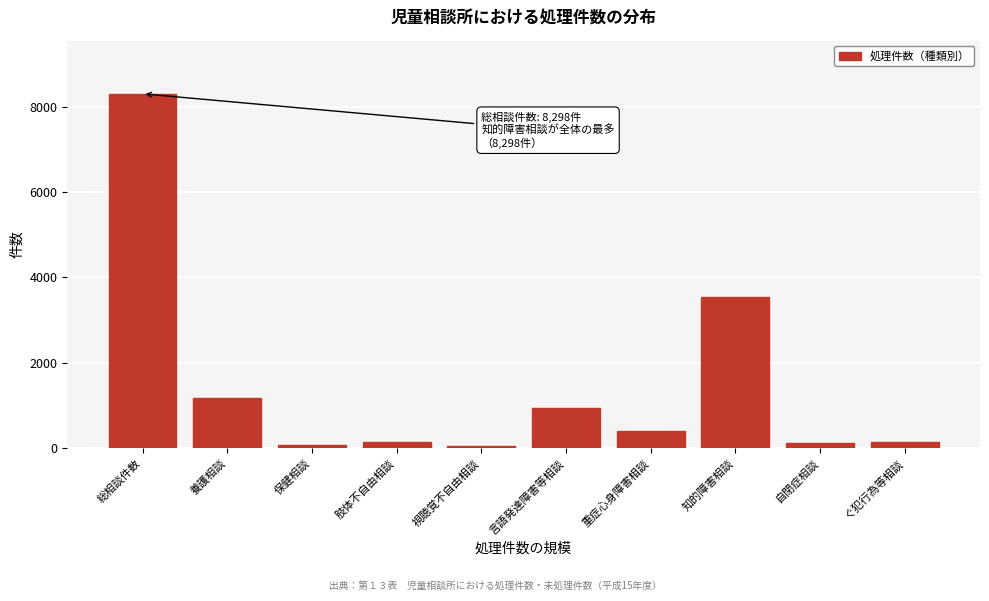

True or false: the data shows 930 at 言語発達障害等相談.

True